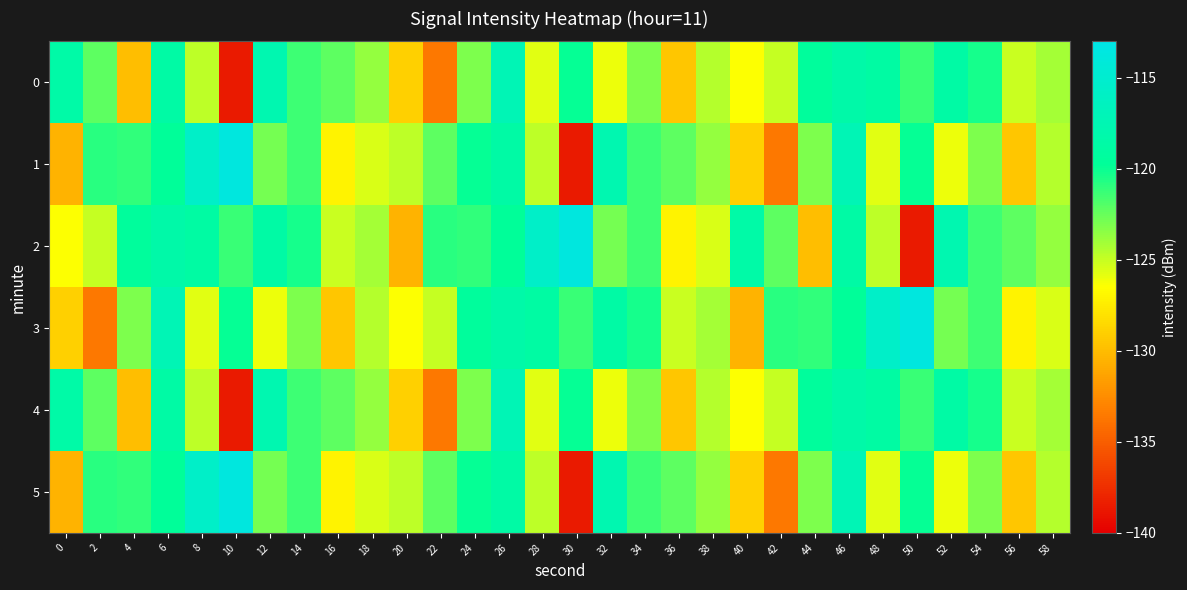

Reading left to right, transcribe all the data shown in this chart.

0: 0=-118.6	2=-122.3	4=-129.9	6=-118.6	8=-124.8	10=-138.6	12=-117.7	14=-121.4	16=-122.3	18=-123.7	20=-129.0	22=-133.6	24=-123.0	26=-117.2	28=-125.7	30=-119.9	32=-126.0	34=-123.0	36=-129.5	38=-124.5	40=-126.5	42=-124.9	44=-119.5	46=-118.4	48=-118.9	50=-121.2	52=-118.7	54=-120.3	56=-125.0	58=-124.1
1: 0=-130.5	2=-120.8	4=-121.1	6=-119.7	8=-115.5	10=-113.6	12=-122.8	14=-121.4	16=-127.1	18=-125.5	20=-124.8	22=-122.3	24=-119.9	26=-118.6	28=-124.8	30=-138.6	32=-117.7	34=-121.4	36=-122.3	38=-123.7	40=-129.0	42=-133.6	44=-123.0	46=-117.2	48=-125.7	50=-119.9	52=-126.0	54=-123.0	56=-129.5	58=-124.5
2: 0=-126.5	2=-124.9	4=-119.5	6=-118.4	8=-118.9	10=-121.2	12=-118.7	14=-120.3	16=-125.0	18=-124.1	20=-130.5	22=-120.8	24=-121.1	26=-119.7	28=-115.5	30=-113.6	32=-122.8	34=-121.4	36=-127.1	38=-125.5	40=-118.6	42=-122.3	44=-129.9	46=-118.6	48=-124.8	50=-138.6	52=-117.7	54=-121.4	56=-122.3	58=-123.7
3: 0=-129.0	2=-133.6	4=-123.0	6=-117.2	8=-125.7	10=-119.9	12=-126.0	14=-123.0	16=-129.5	18=-124.5	20=-126.5	22=-124.9	24=-119.5	26=-118.4	28=-118.9	30=-121.2	32=-118.7	34=-120.3	36=-125.0	38=-124.1	40=-130.5	42=-120.8	44=-121.1	46=-119.7	48=-115.5	50=-113.6	52=-122.8	54=-121.4	56=-127.1	58=-125.5
4: 0=-118.6	2=-122.3	4=-129.9	6=-118.6	8=-124.8	10=-138.6	12=-117.7	14=-121.4	16=-122.3	18=-123.7	20=-129.0	22=-133.6	24=-123.0	26=-117.2	28=-125.7	30=-119.9	32=-126.0	34=-123.0	36=-129.5	38=-124.5	40=-126.5	42=-124.9	44=-119.5	46=-118.4	48=-118.9	50=-121.2	52=-118.7	54=-120.3	56=-125.0	58=-124.1
5: 0=-130.5	2=-120.8	4=-121.1	6=-119.7	8=-115.5	10=-113.6	12=-122.8	14=-121.4	16=-127.1	18=-125.5	20=-124.8	22=-122.3	24=-119.9	26=-118.6	28=-124.8	30=-138.6	32=-117.7	34=-121.4	36=-122.3	38=-123.7	40=-129.0	42=-133.6	44=-123.0	46=-117.2	48=-125.7	50=-119.9	52=-126.0	54=-123.0	56=-129.5	58=-124.5